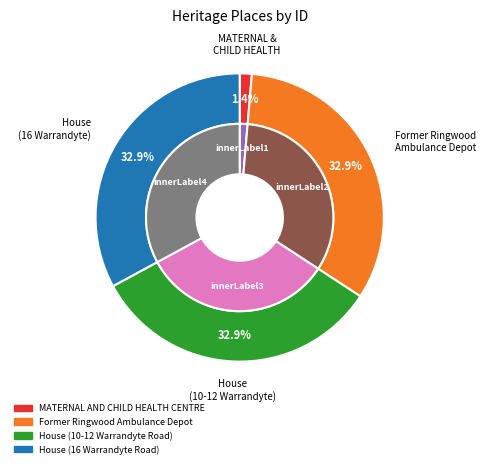

Does MATERNAL AND CHILD HEALTH CENTRE represent more than half of the total?

No